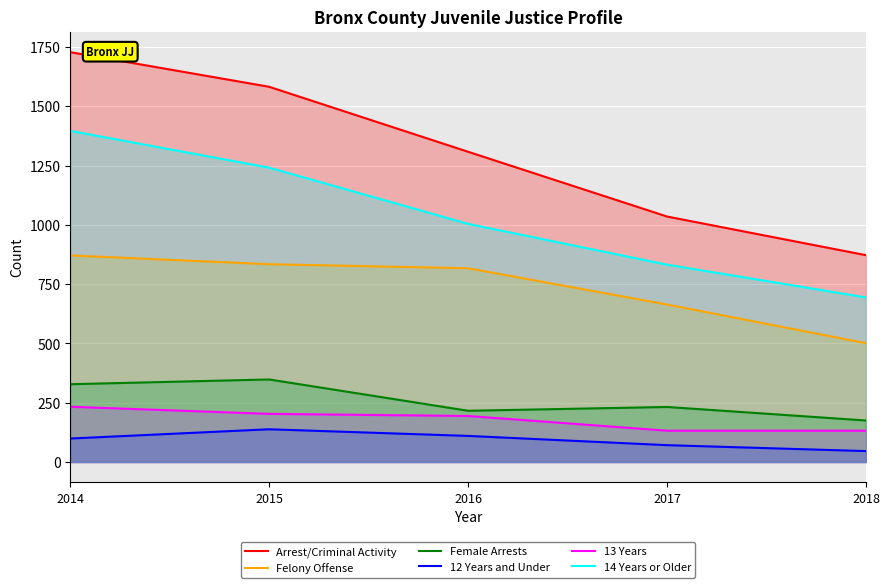

Reading left to right, list all the values displayed in this chart.

Arrest/Criminal Activity: 2014=1728	2015=1582	2016=1308	2017=1035	2018=872
Felony Offense: 2014=871	2015=834	2016=817	2017=664	2018=501
Female Arrests: 2014=328	2015=348	2016=216	2017=232	2018=175
12 Years and Under: 2014=99	2015=138	2016=110	2017=71	2018=46
13 Years: 2014=233	2015=203	2016=194	2017=132	2018=132
14 Years or Older: 2014=1396	2015=1241	2016=1004	2017=832	2018=694